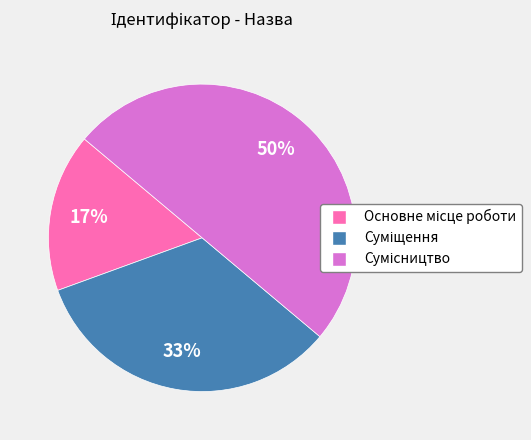

To the nearest percent, what is the average slice percentage?

33%